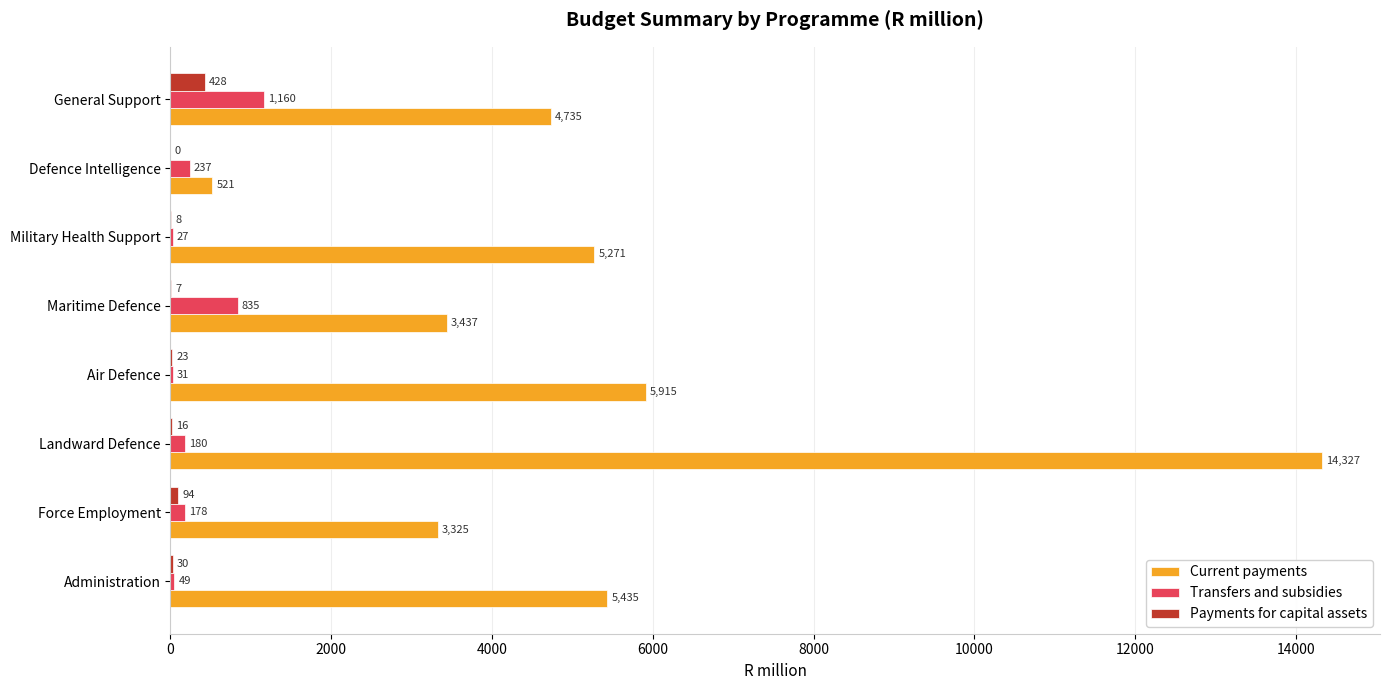

Which series has the largest total across all categories?

Current payments